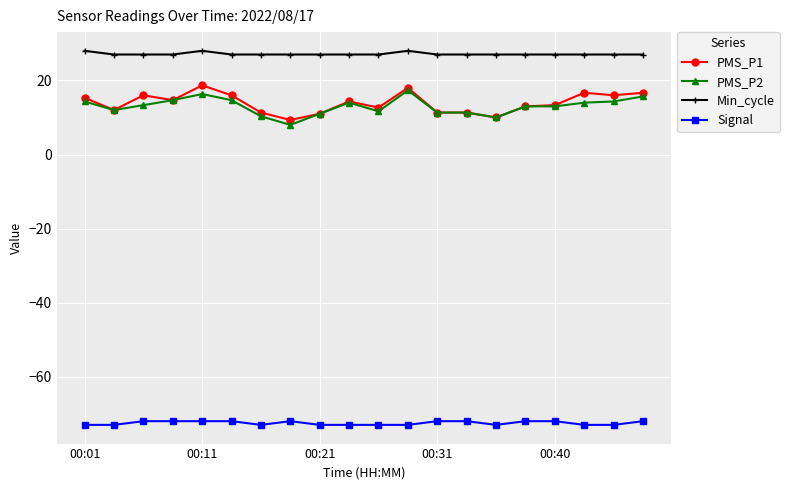

True or false: PMS_P2 and Signal intersect in this chart.

False